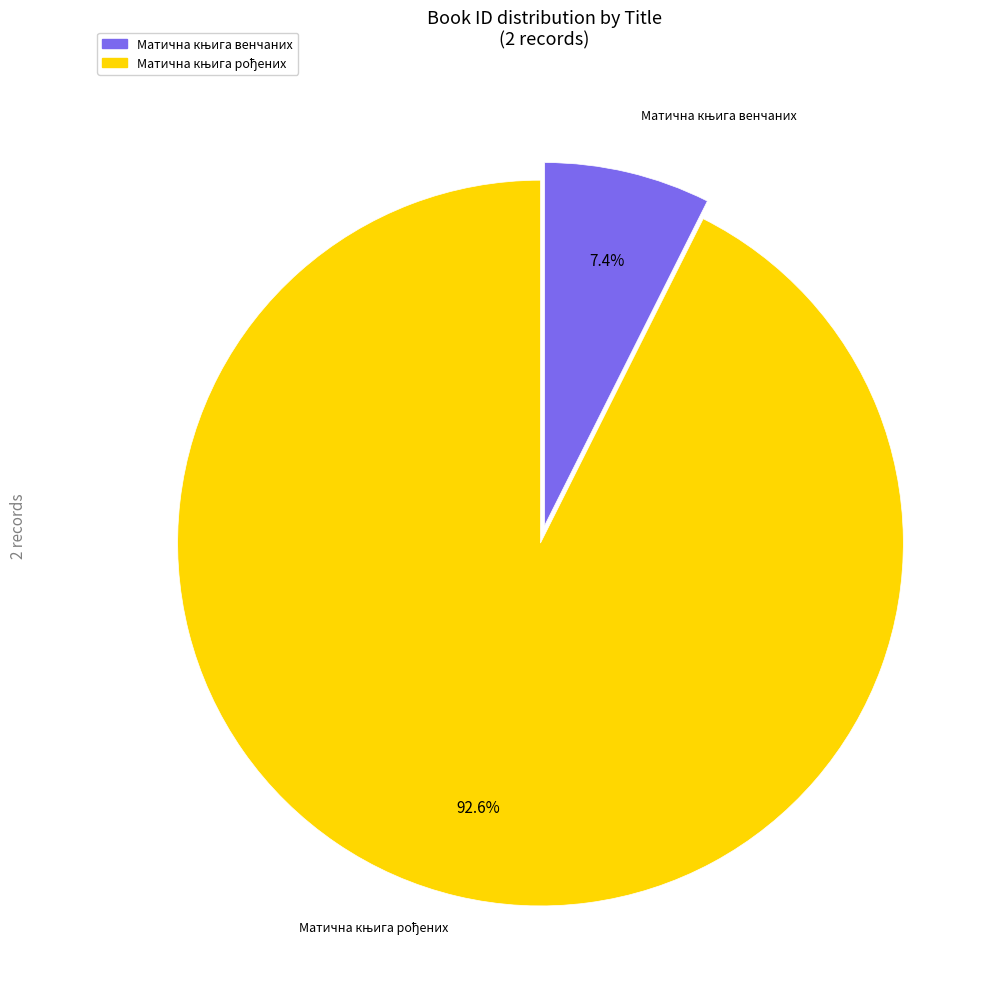

How many segments does this pie chart have?

2